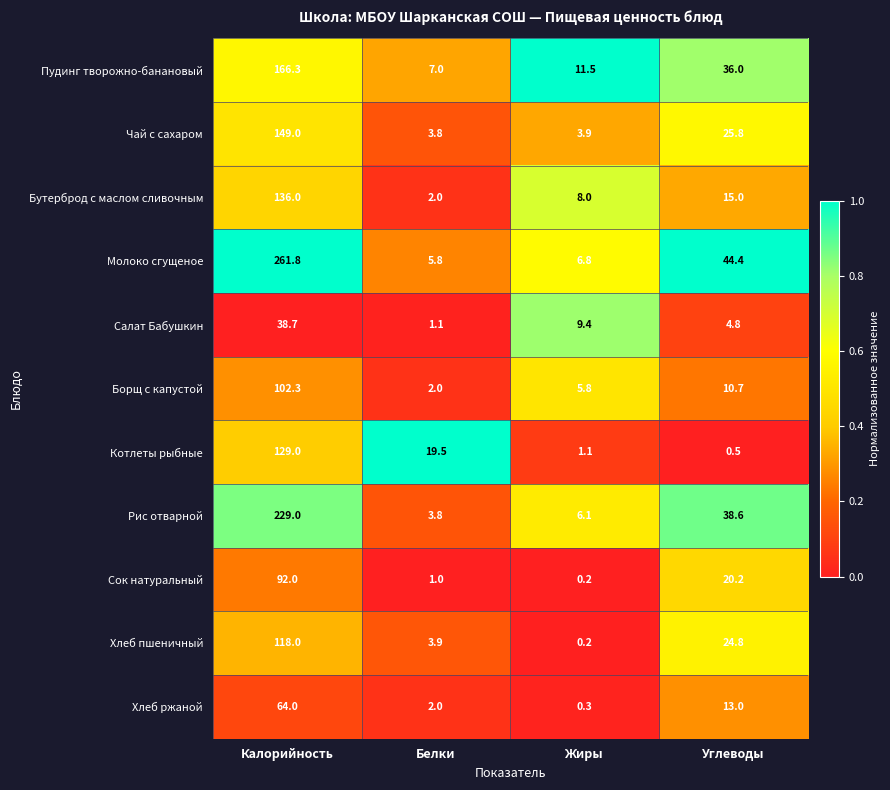

What is the difference between the highest and lowest values at Жиры?

11.3